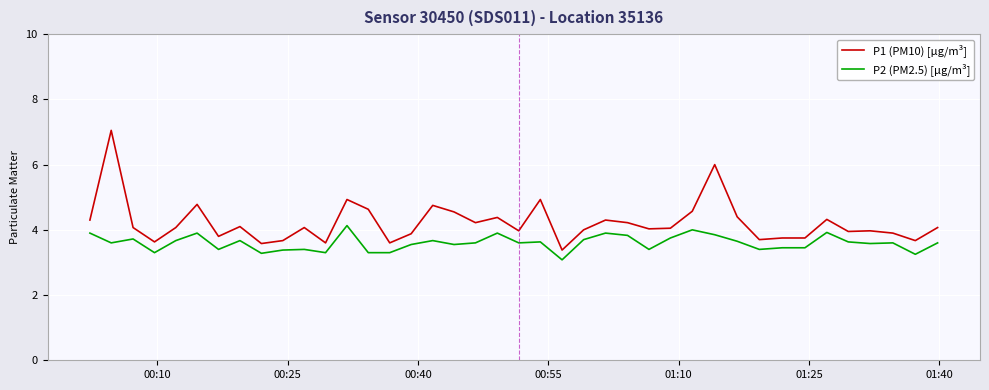

What is the highest value of the P2 (PM2.5) [µg/m³] series?

4.1